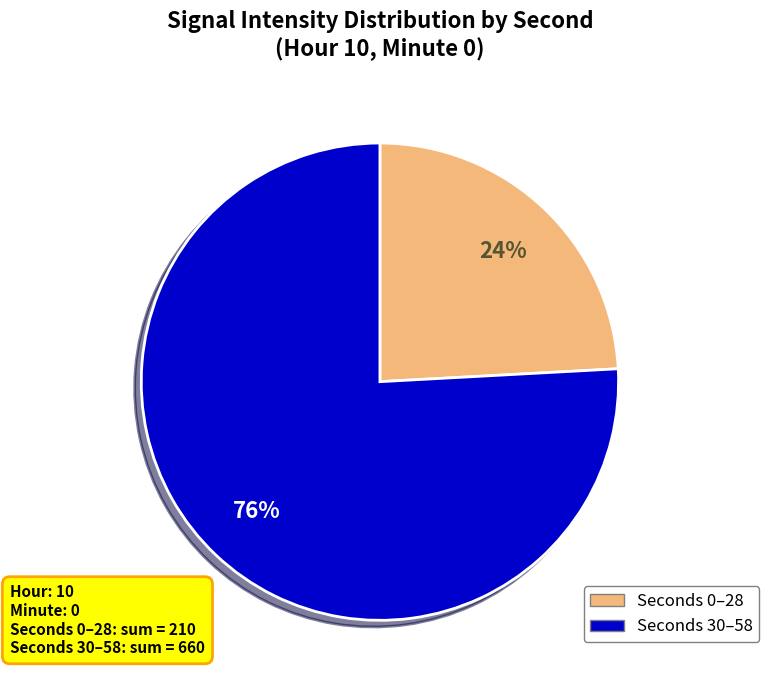

To the nearest percent, what is the difference between the largest and smallest slice percentages?

52%